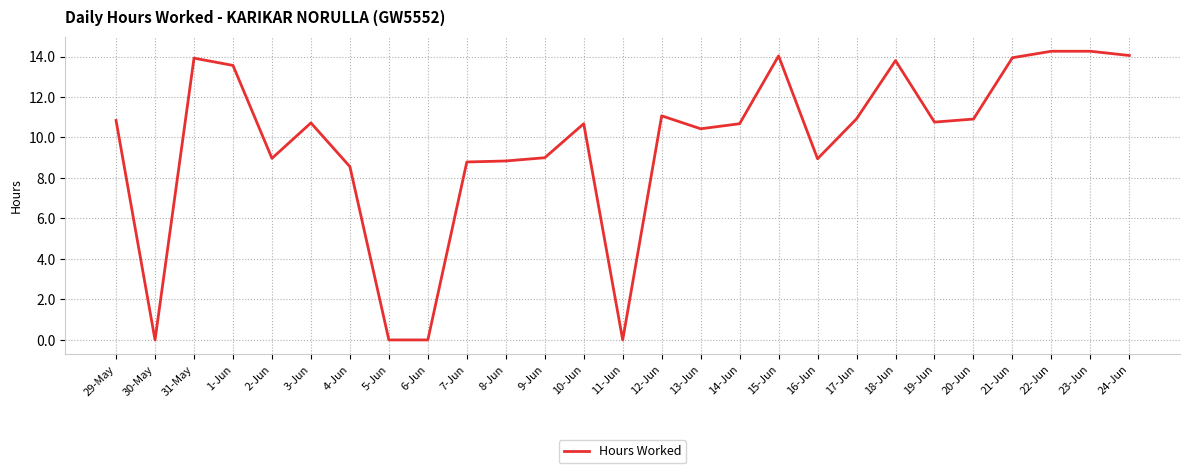

Is it true that the value at 11-Jun is 8.2?

False